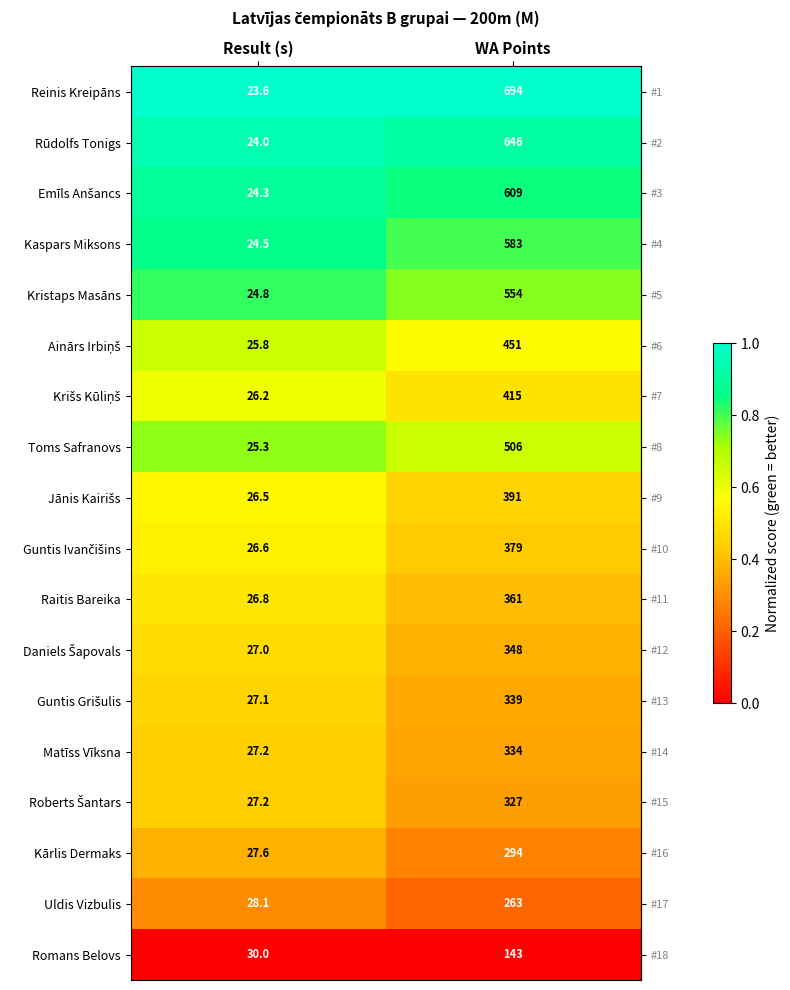

At which category is the sum across all series the highest?

WA Points